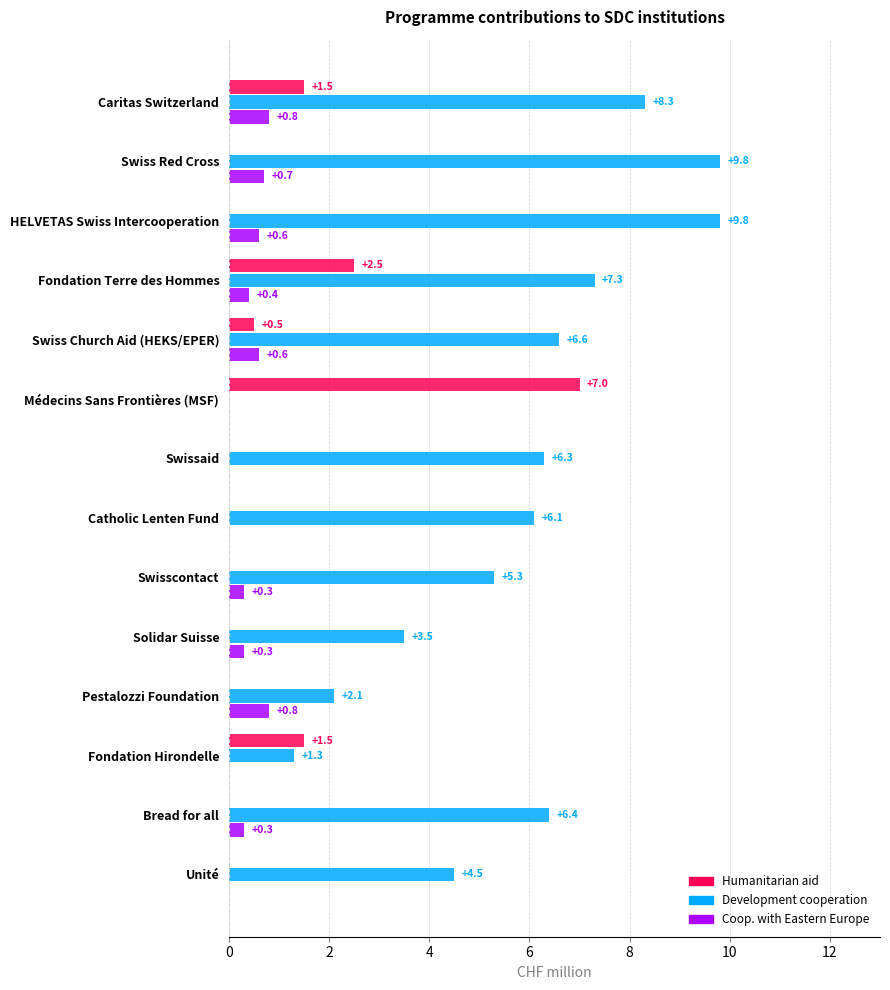

Is the value of Coop. with Eastern Europe at Fondation Terre des Hommes greater than the value of Development cooperation at Caritas Switzerland?

No